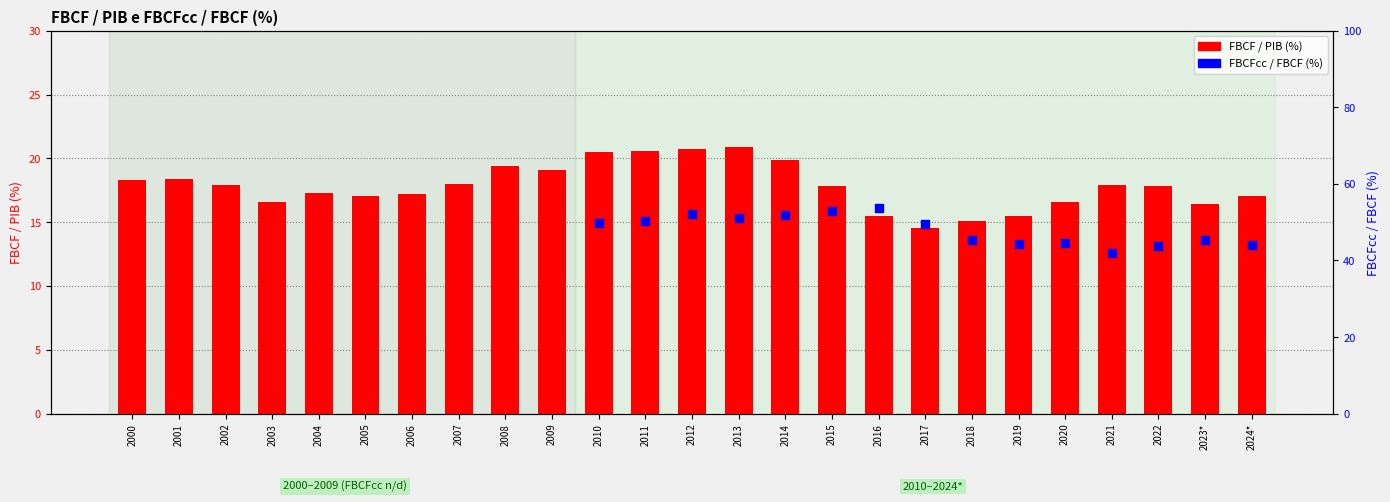

What is the change in value from 2005 to 2006?

+0.2